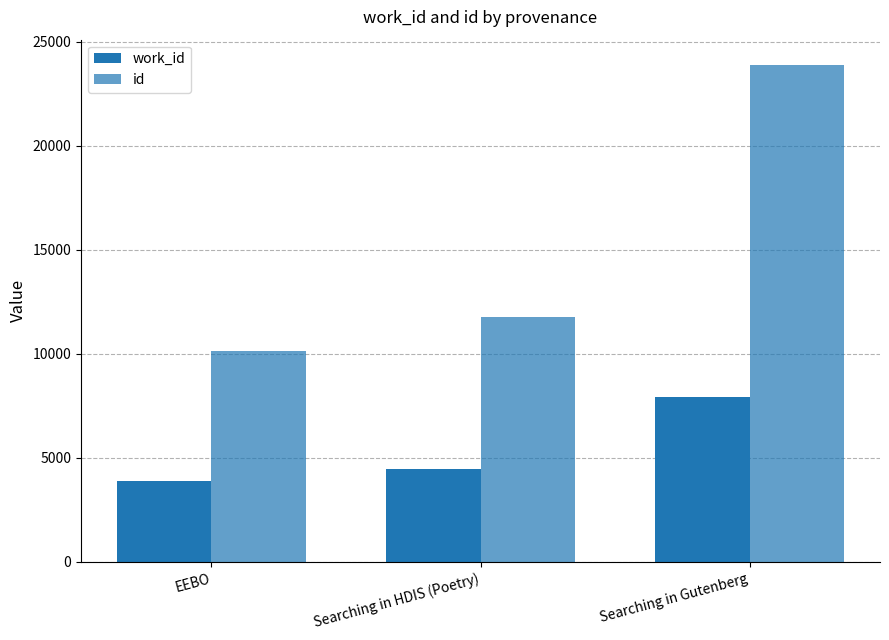

What is the label of the 1st bar from the right?

Searching in Gutenberg